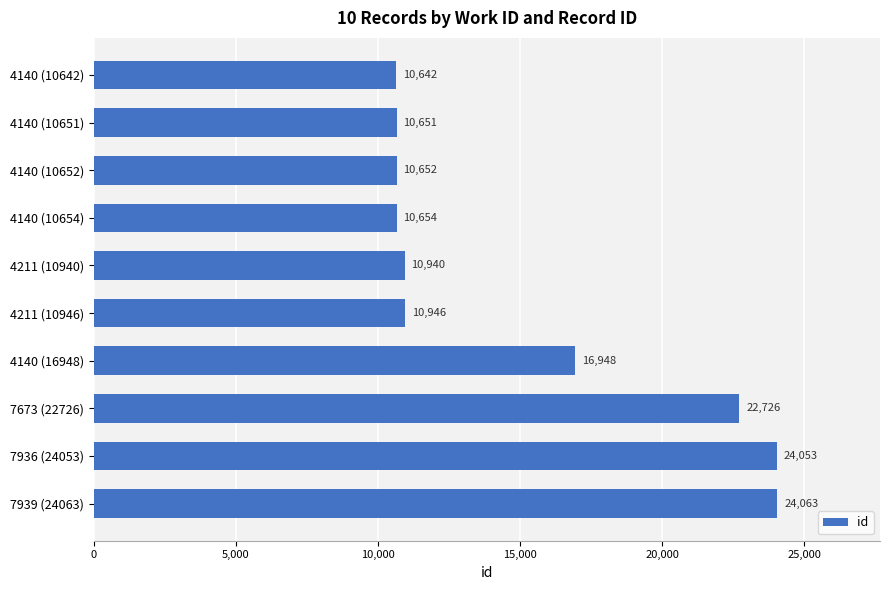

Where is the data nearest to the value 17352?

4140 (16948)